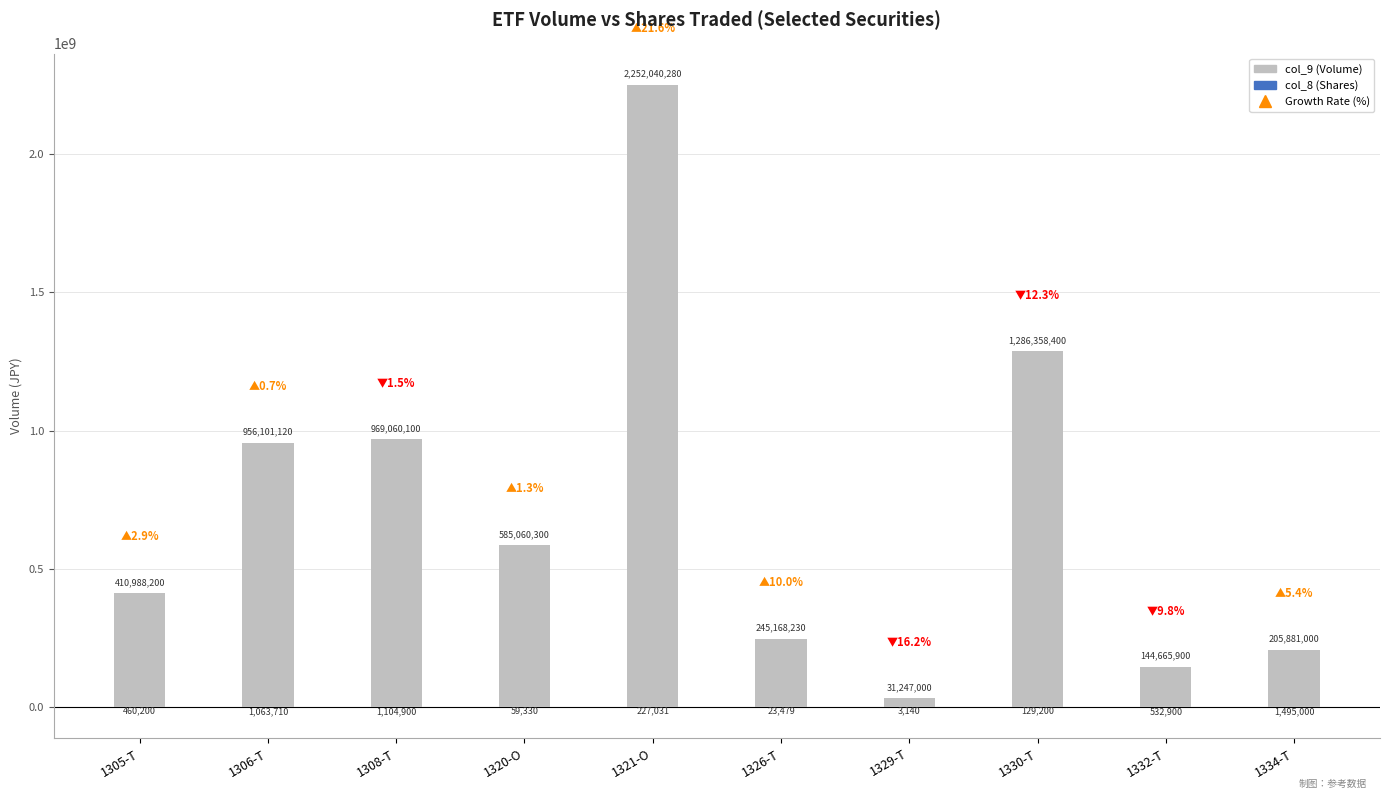

What position from the left is 1332-T?

9